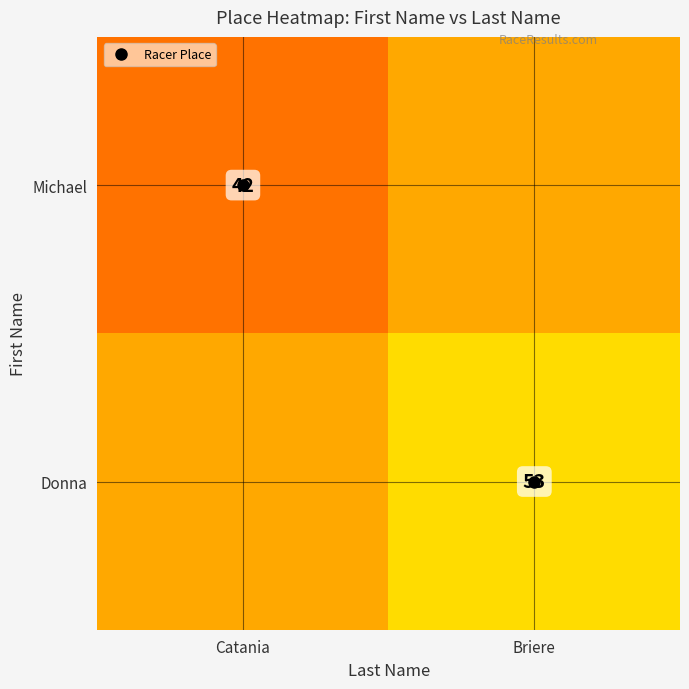

Which category has the lowest value in the Michael series?

Catania